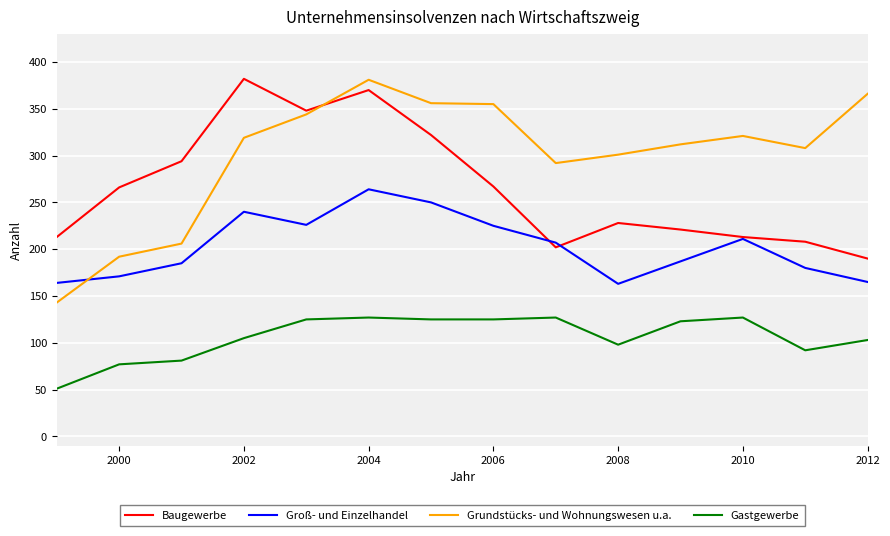

What is the maximum value shown in the chart?

382